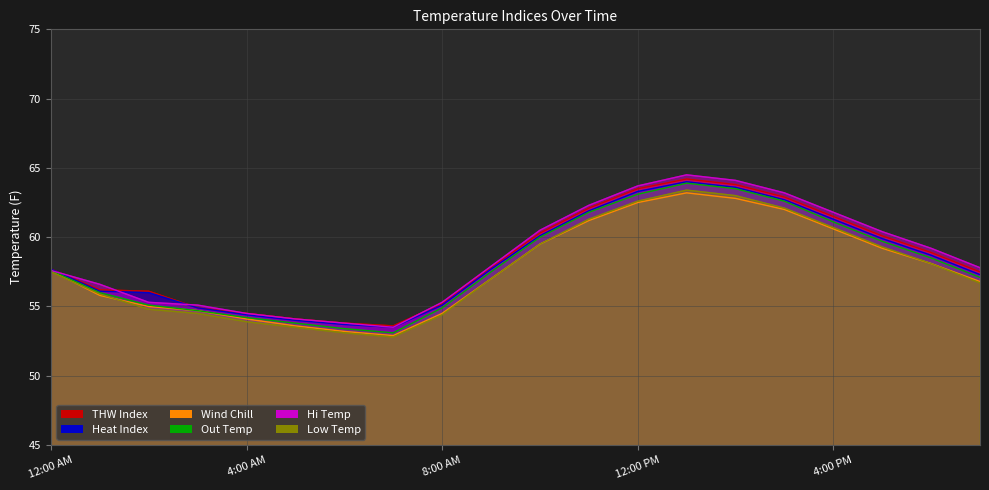

The value of Out Temp at 5:00 AM is 53.8. True or false?

True